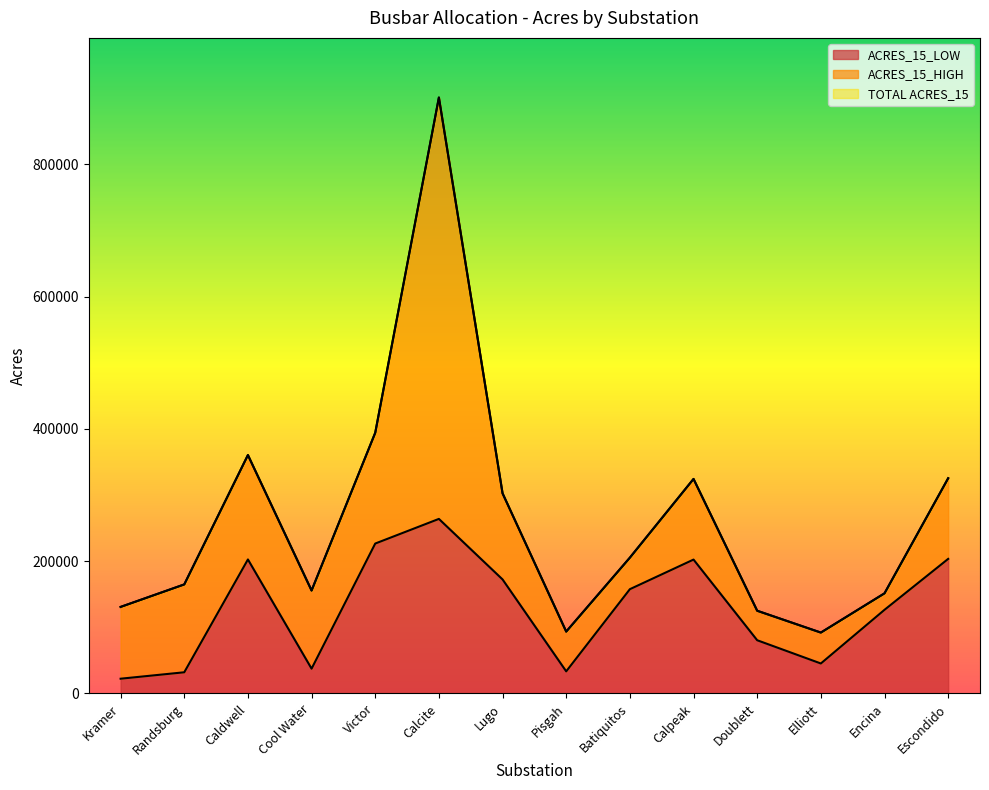

The TOTAL ACRES_15 series shows 92035.8 at Elliott. True or false?

True